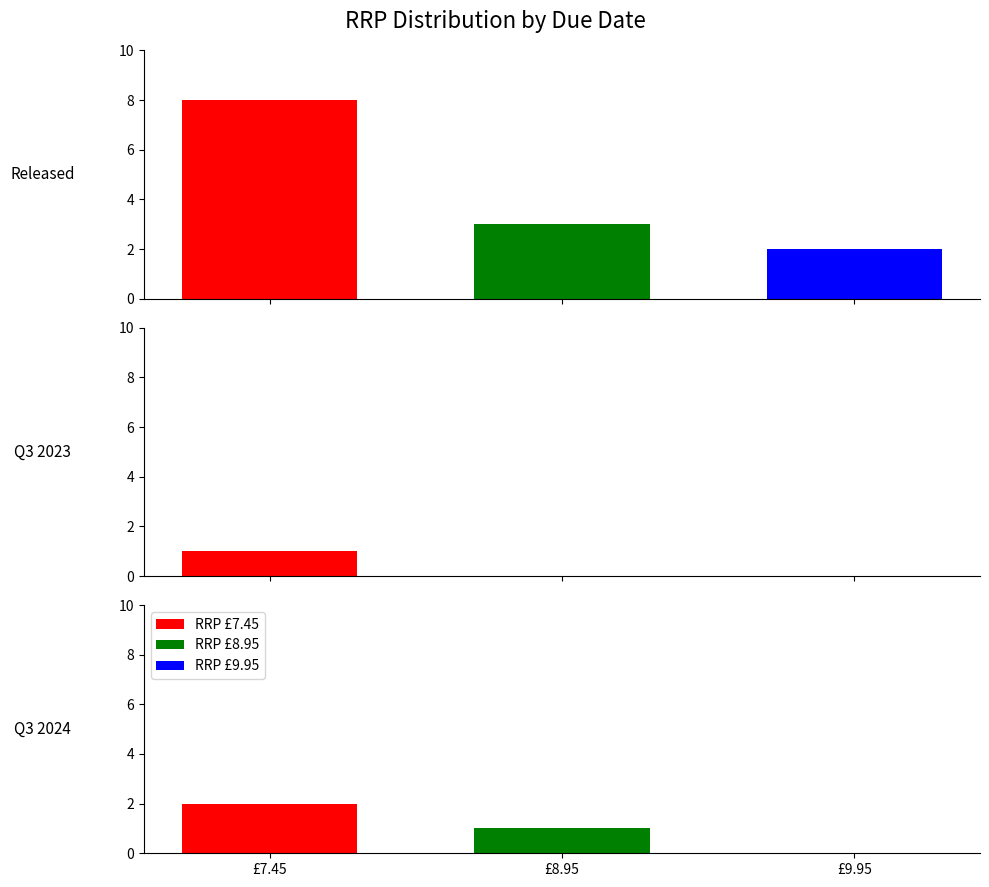

How many bars are there in each group?

3